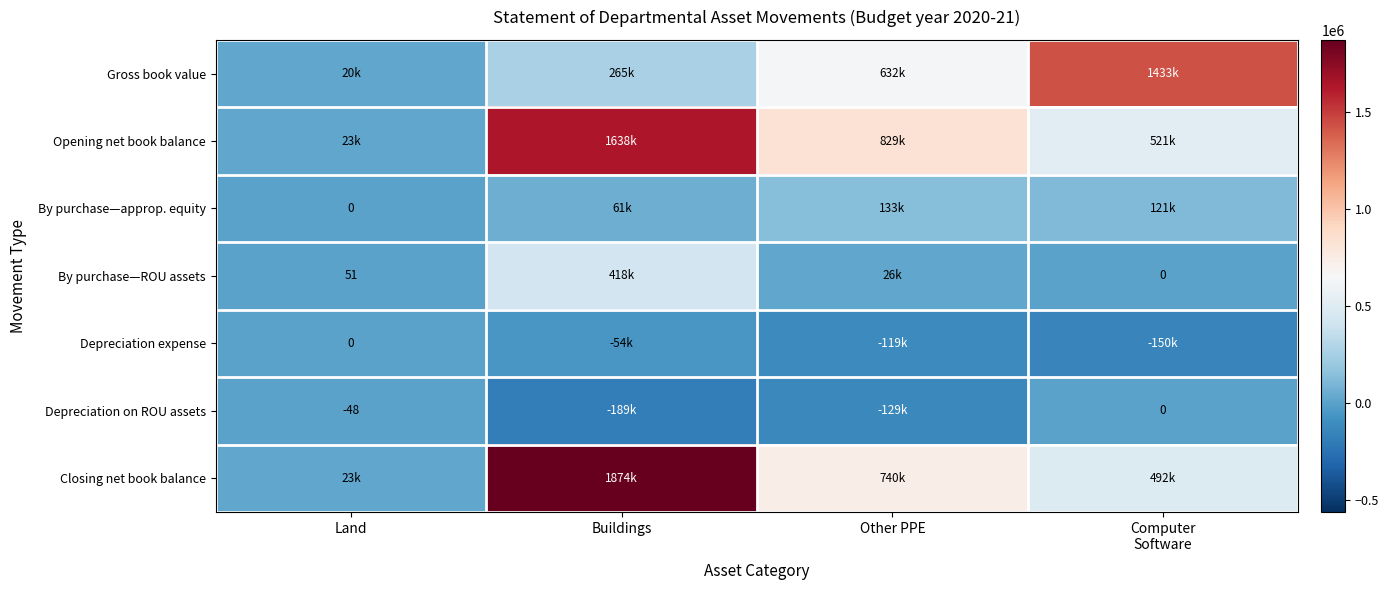

The value of By purchase—approp. equity at Computer Software is 55021. True or false?

False